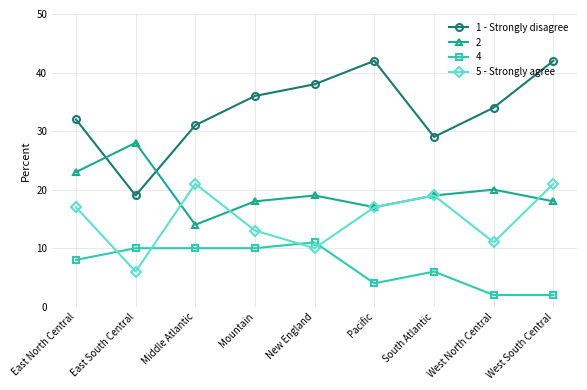

Rank the series by their maximum value, from highest to lowest.

1 - Strongly disagree, 2, 5 - Strongly agree, 4